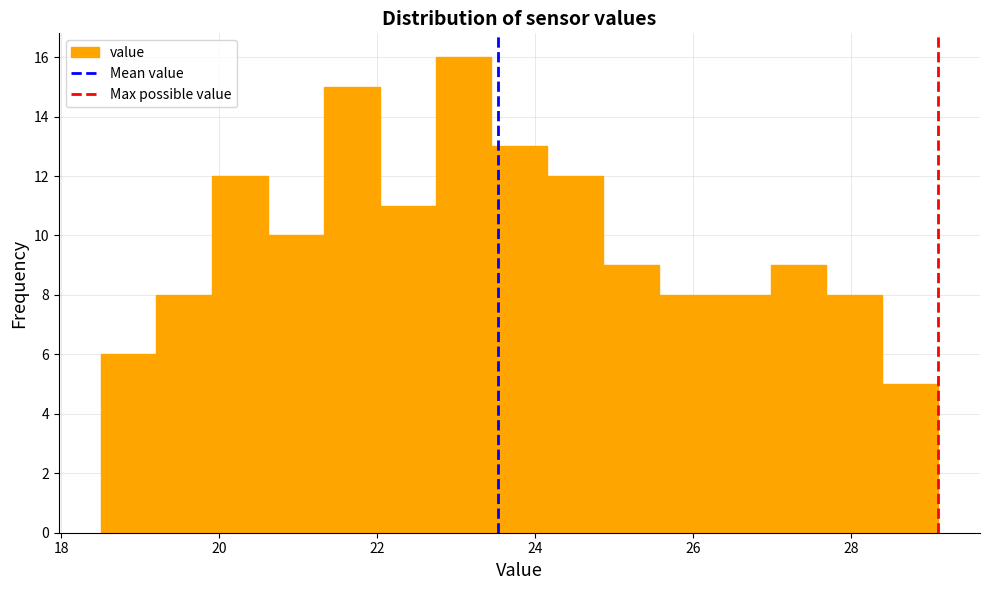

Around what value on the x-axis is the tallest bar? Give the approximate position of its centre, as read against the axis.

23.0